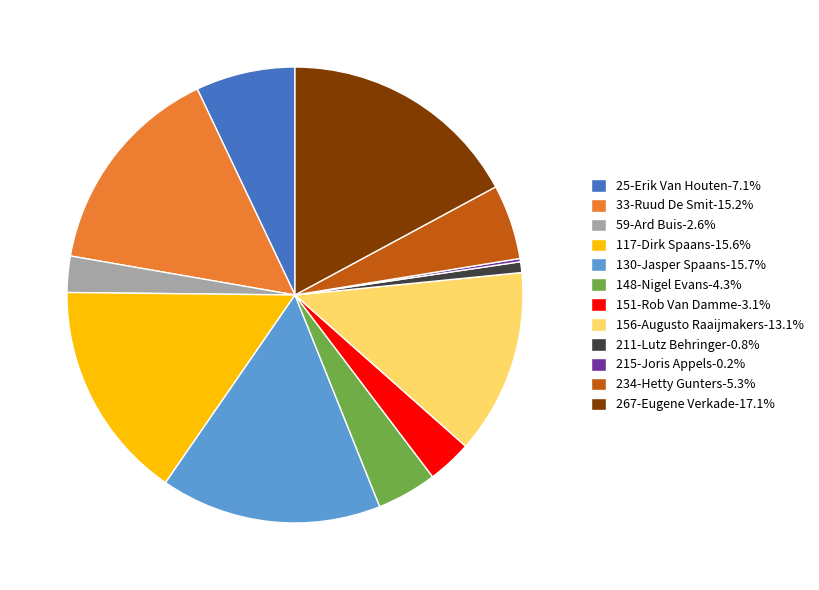

Combined, do 130-Jasper Spaans-15.7% and 156-Augusto Raaijmakers-13.1% account for over 50%?

No